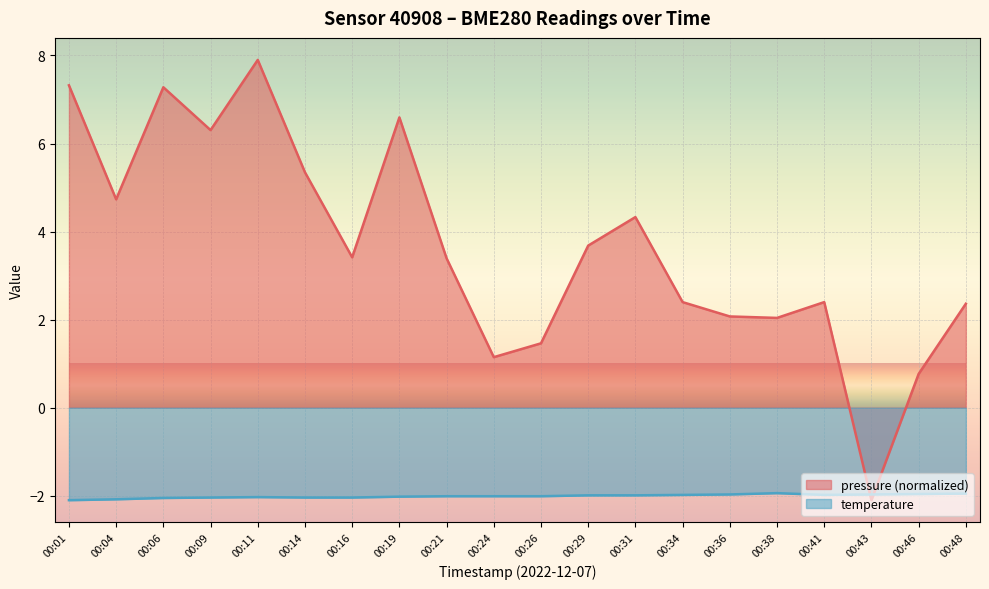

How many lines are shown in the chart?

2